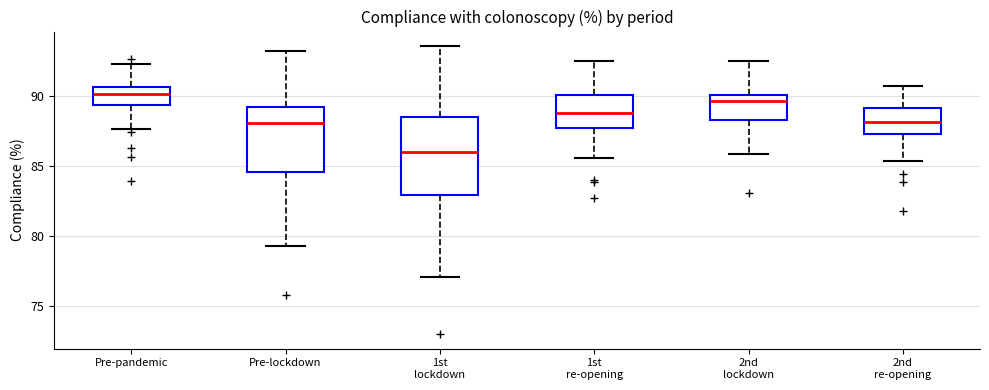

Where does the median line of the box for 2nd lockdown sit on the y-axis? The values are not printed on the chart, so give them approximately, as read against the axis.

89.5